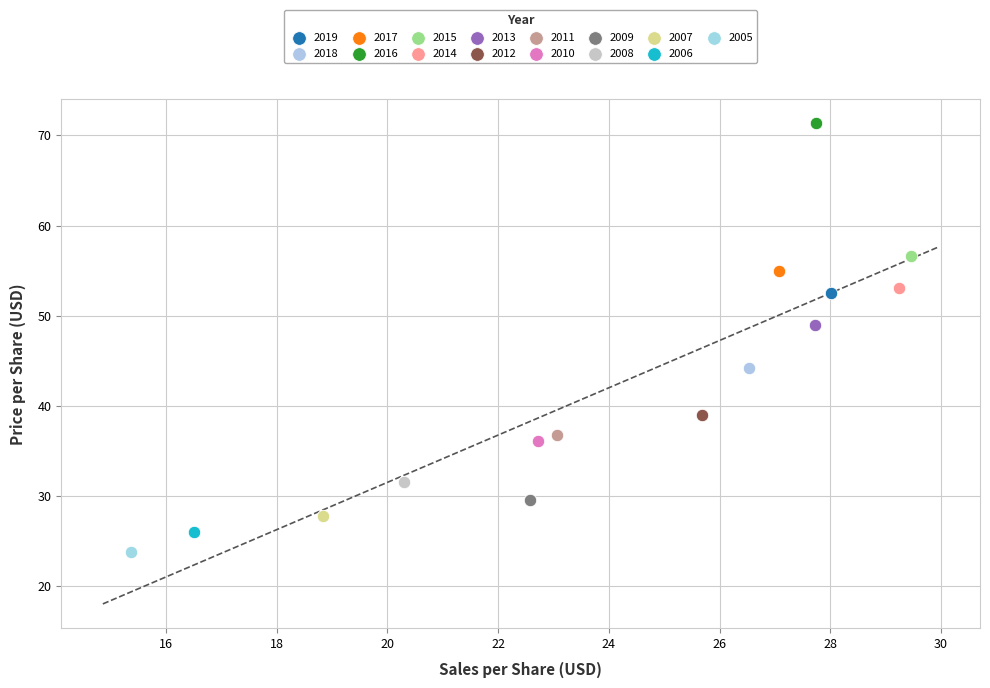

What are all the series names shown in the legend?

2019, 2018, 2017, 2016, 2015, 2014, 2013, 2012, 2011, 2010, 2009, 2008, 2007, 2006, 2005